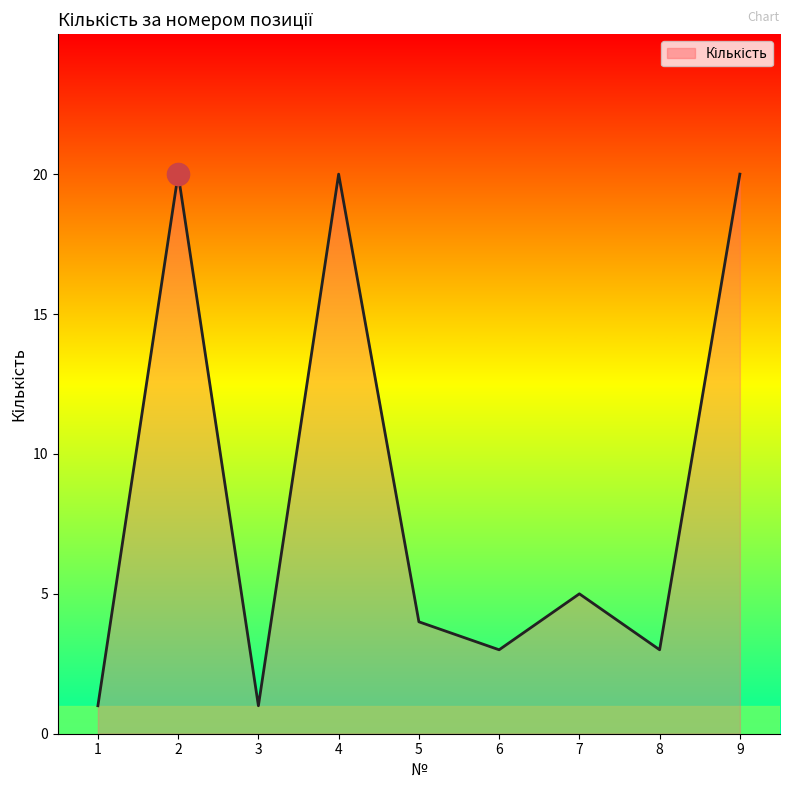

Is it true that the value at 8 is 1?

False